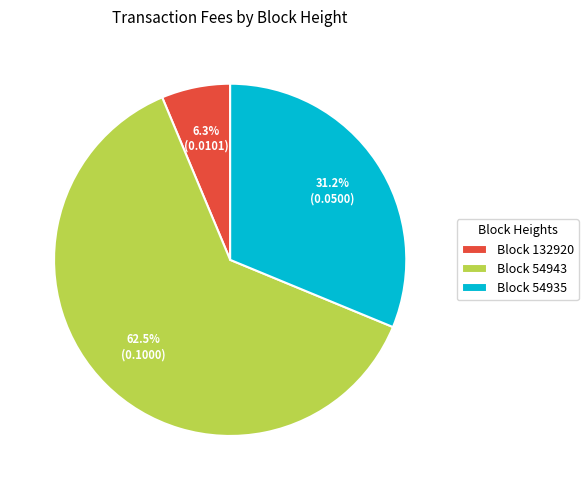

How many slices are in this pie chart?

3